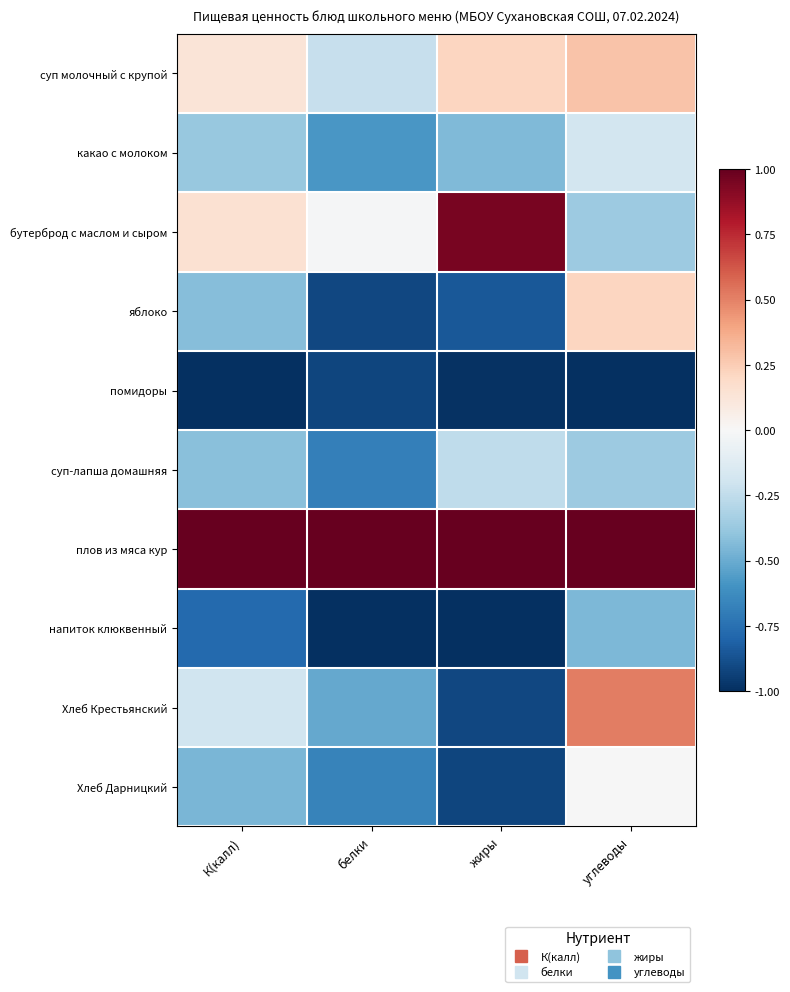

Which series has the widest spread of values?

Хлеб Крестьянский